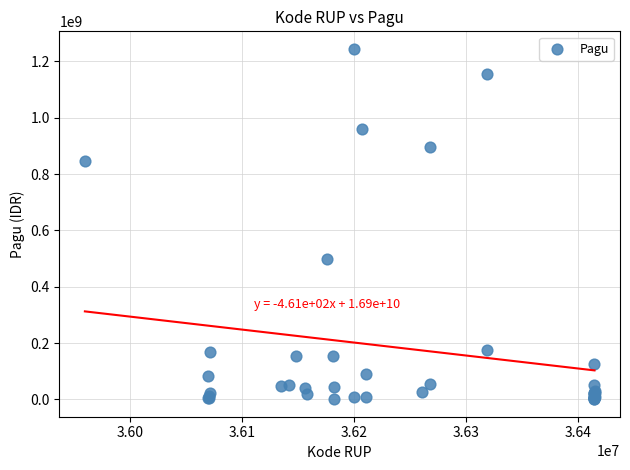

What Y value in the scatter plot is closest to 622840000?

499932000